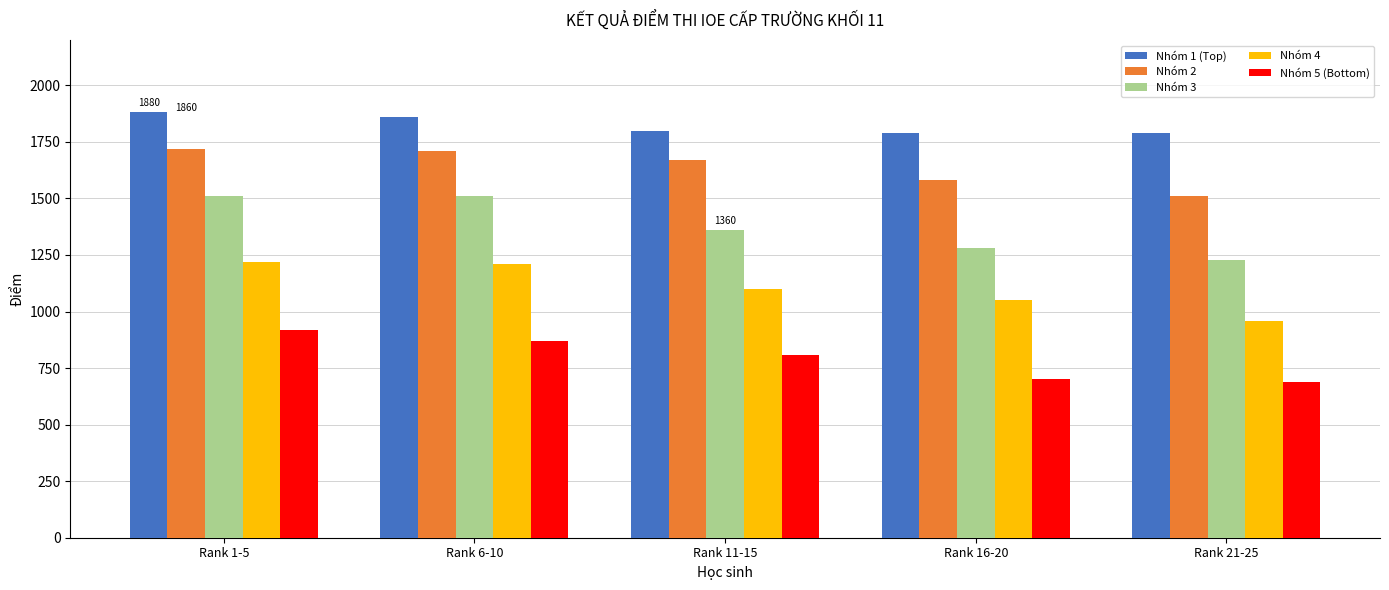

What is the sum of the Nhóm 2 values at Rank 6-10 and Rank 16-20?

3290